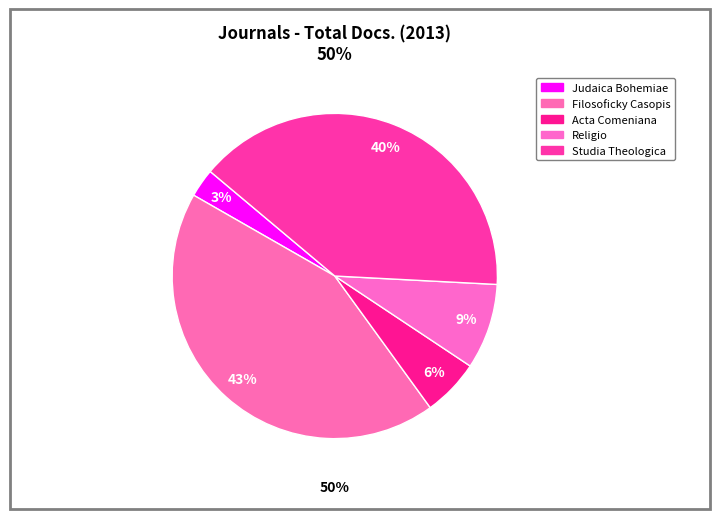

How many slices are in this pie chart?

5